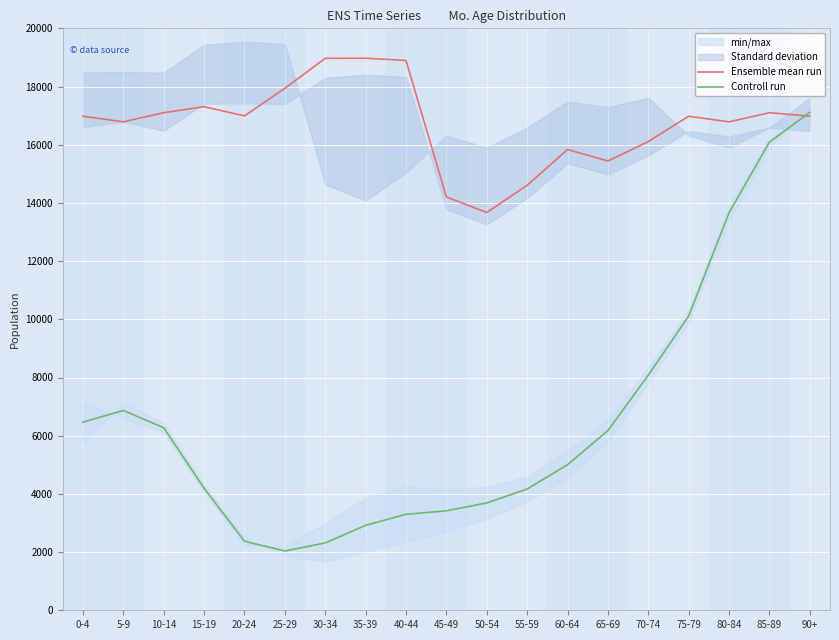

What is the minimum value for Ensemble mean run?

13671